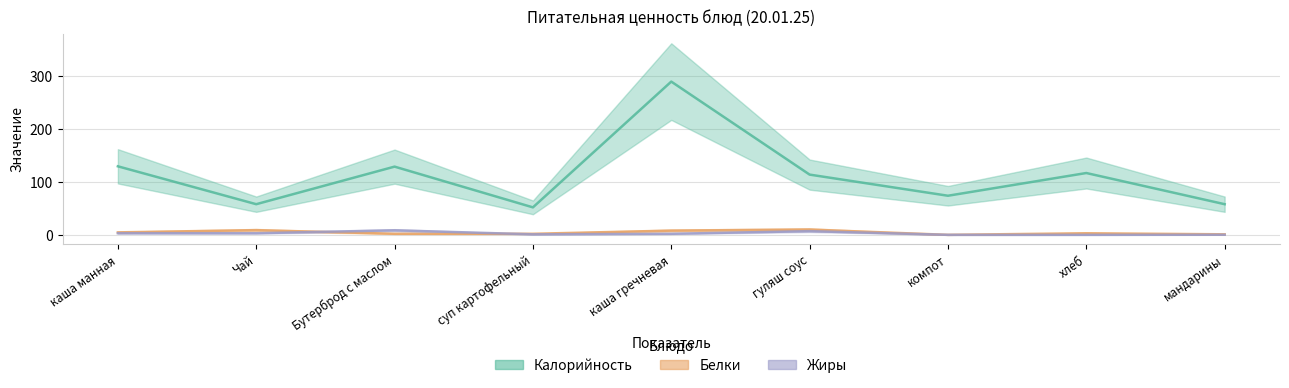

How many lines are shown in the chart?

3